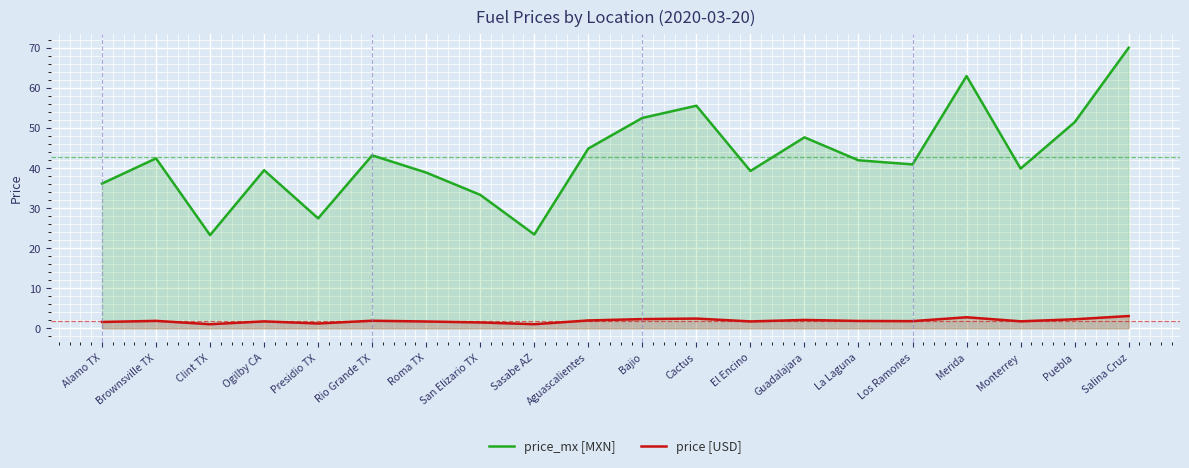

Where is the first local minimum for price [USD]?

Clint TX